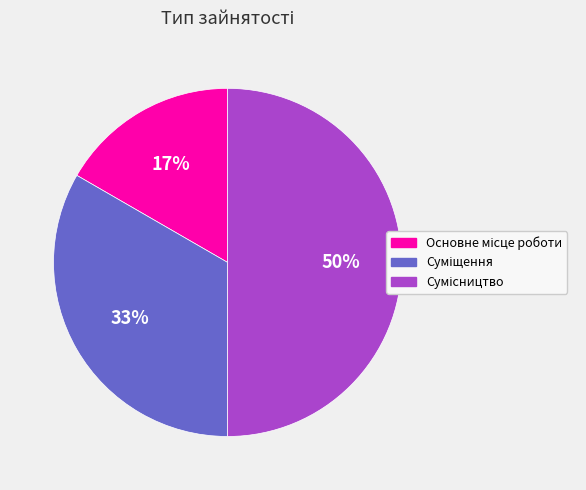

To the nearest percent, what is the average slice percentage?

33%